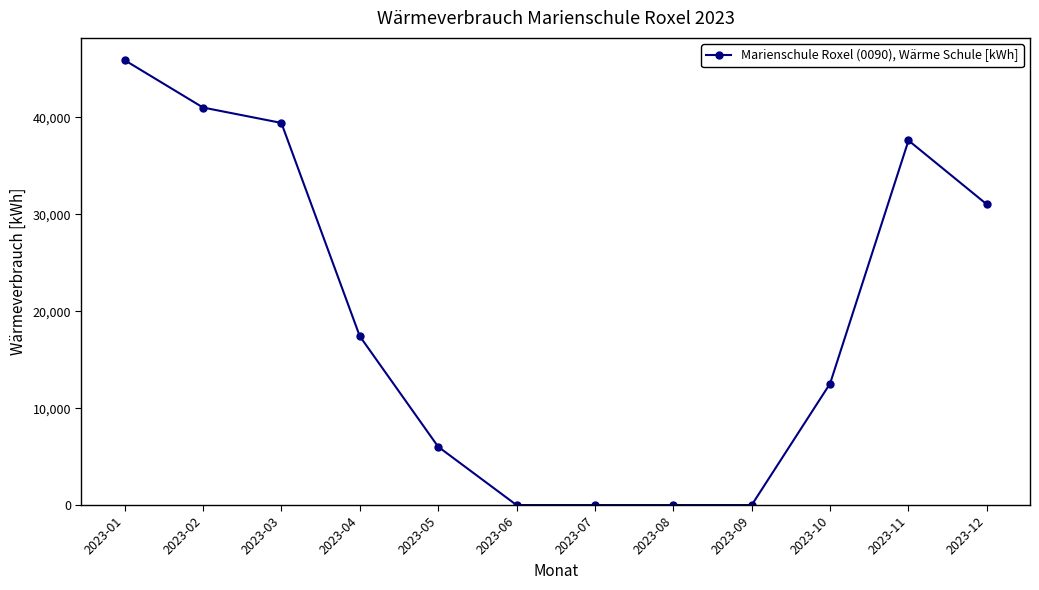

Is it true that the value at 2023-09 is 0?

True